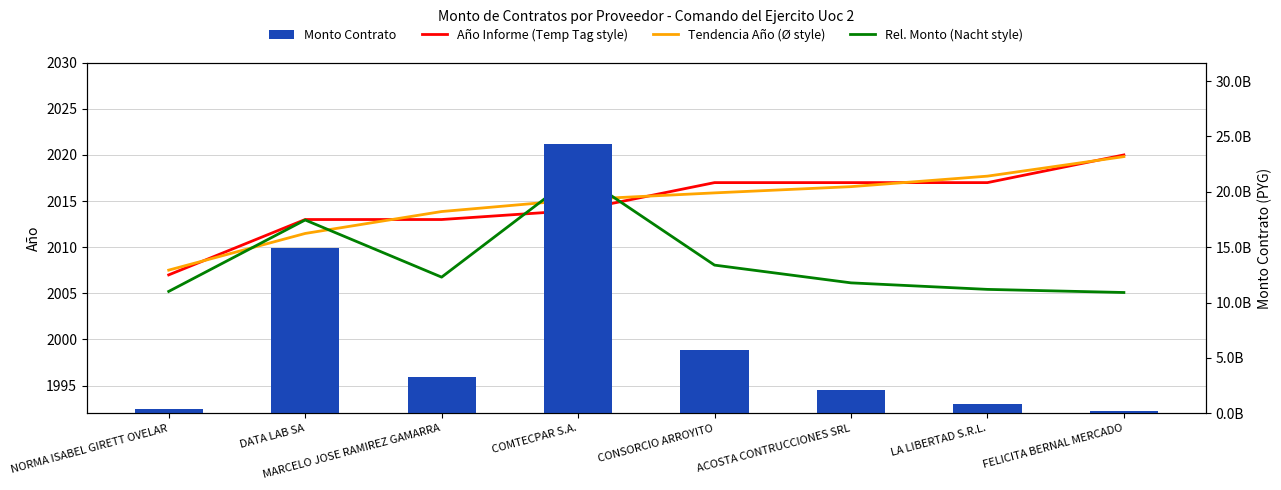

List the series in order of their peak value, highest first.

Monto Contrato, Año Informe (Temp Tag style), Tendencia Año (Ø style), Rel. Monto (Nacht style)